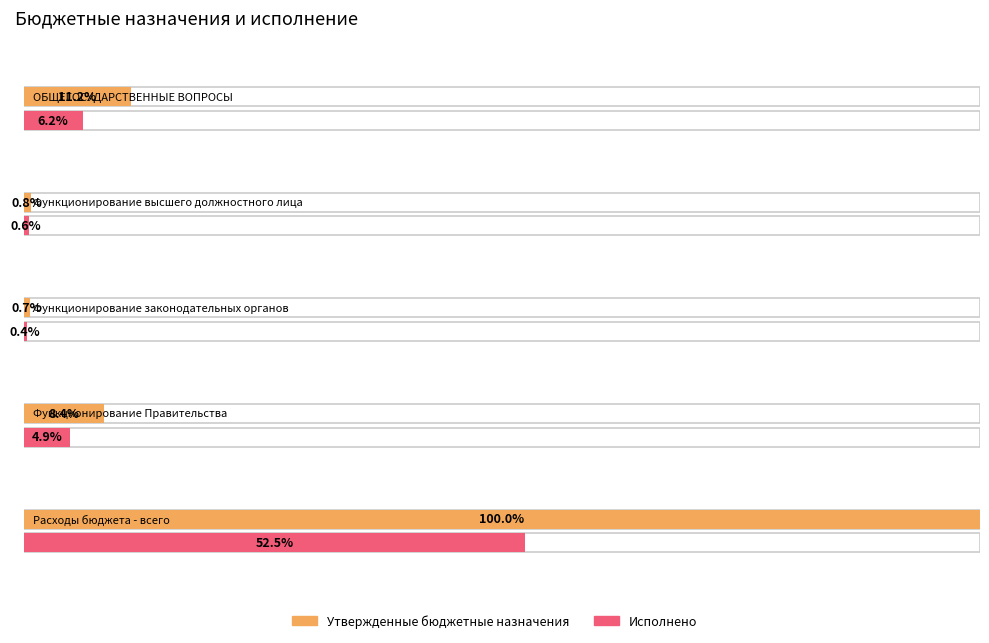

What is the label of the 5th bar from the left?

Расходы бюджета - всего